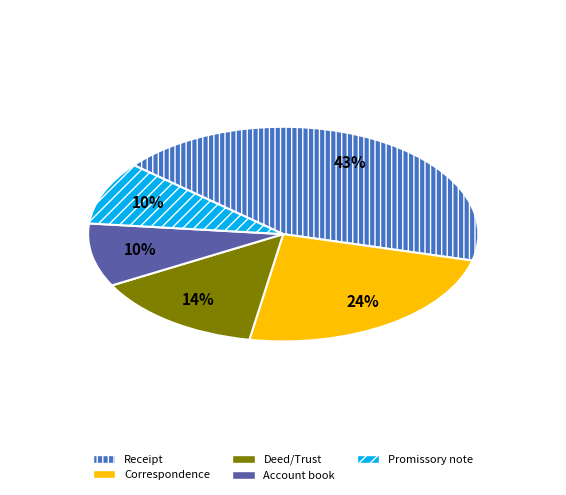

True or false: Promissory note accounts for 20% of the total.

False